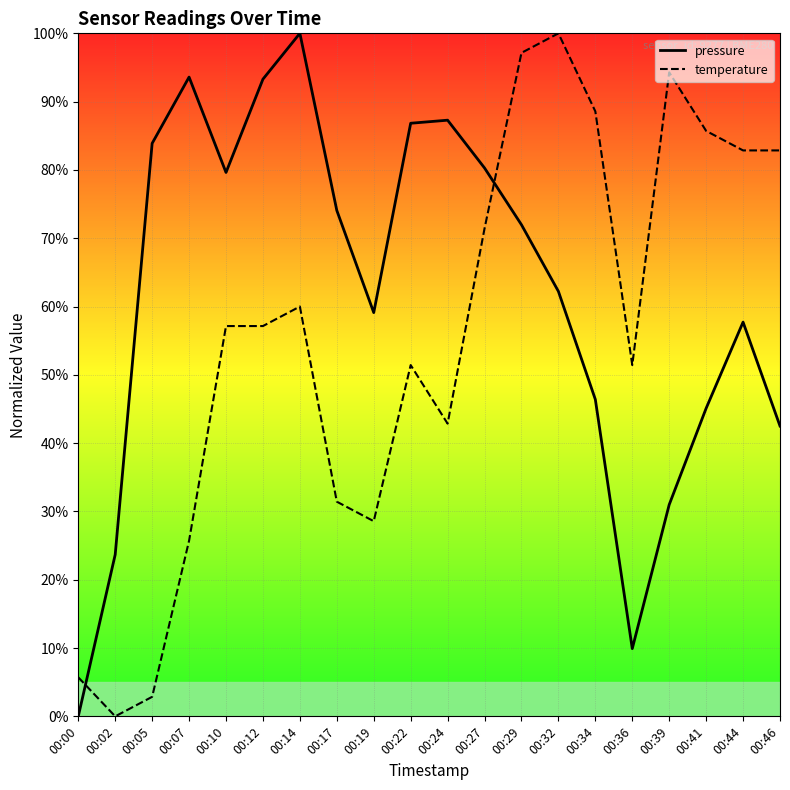

Is the value of temperature at 00:19 greater than the value of pressure at 00:44?

No